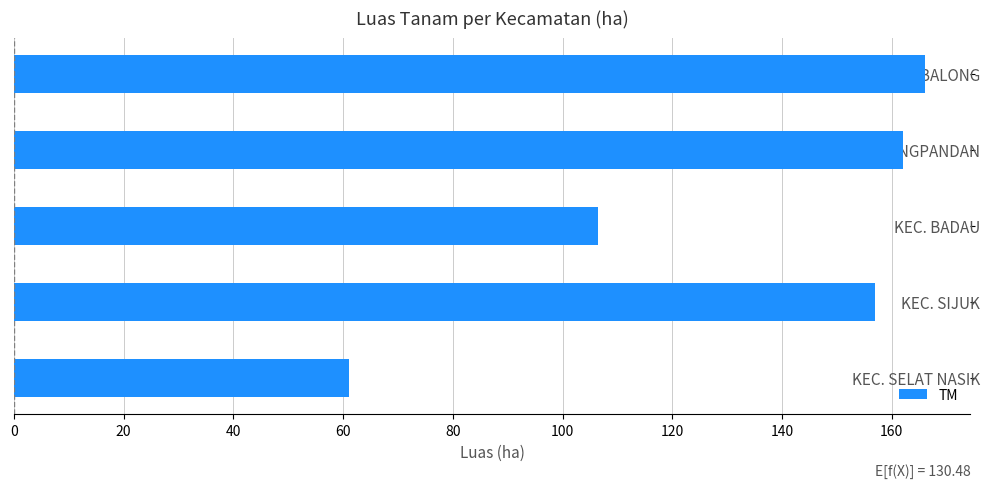

Rank the categories by value from lowest to highest.

KEC. SELAT NASIK, KEC. BADAU, KEC. SIJUK, KEC. TANJUNGPANDAN, KEC. MEMBALONG